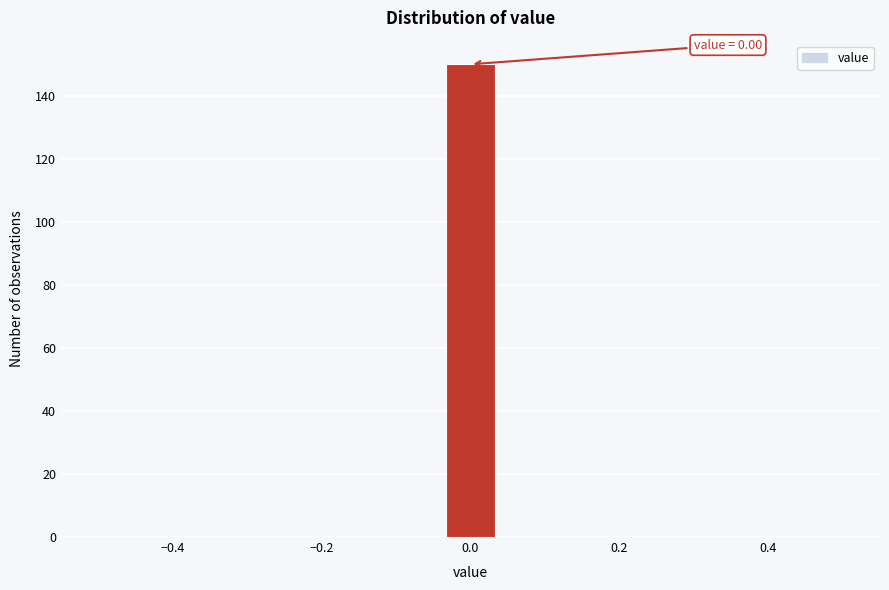

Read against the x-axis, roughly where is the centre of the tallest bar?

0.00